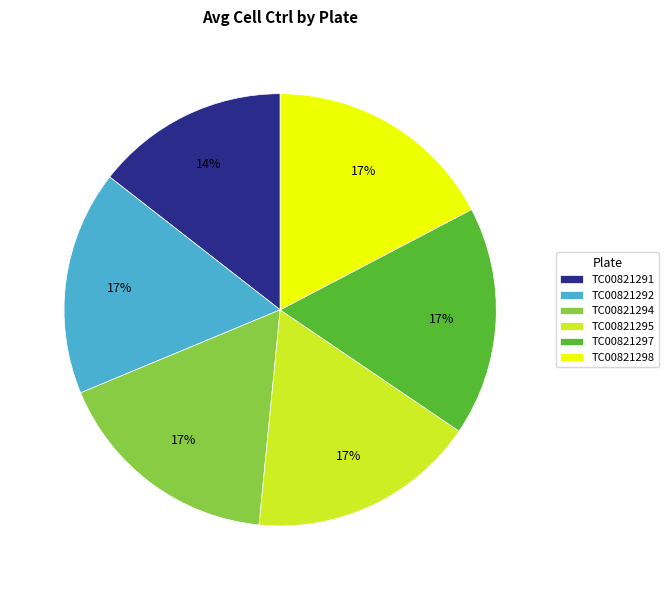

How many segments does this pie chart have?

6